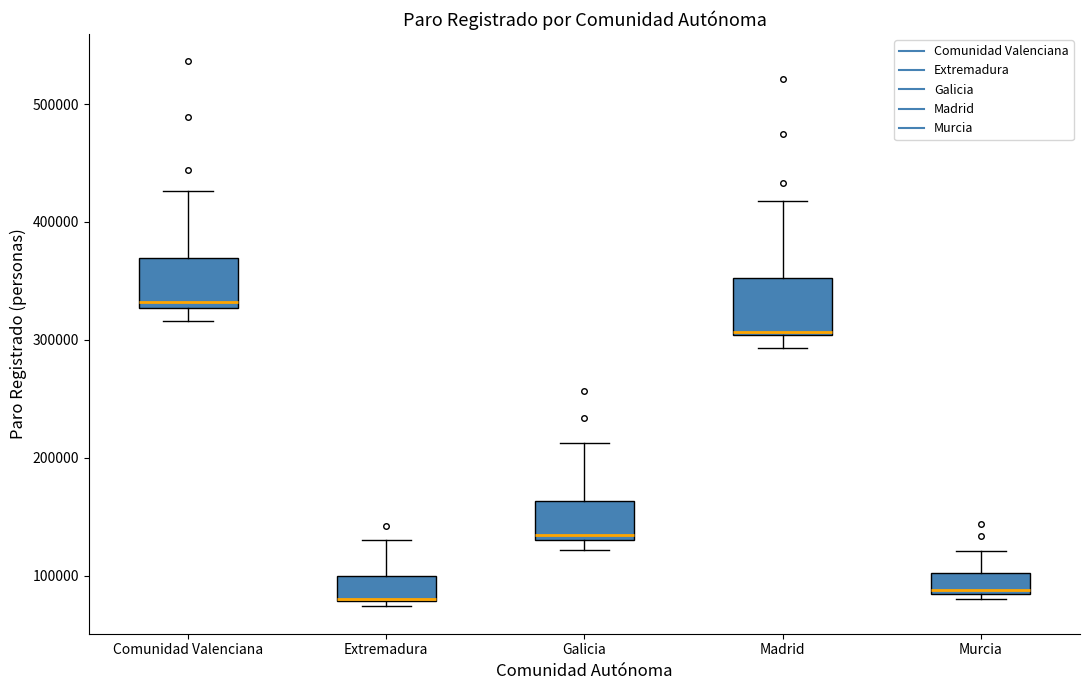

Where does the upper whisker of the box for Murcia end on the y-axis? The values are not printed on the chart, so give them approximately, as read against the axis.

120000